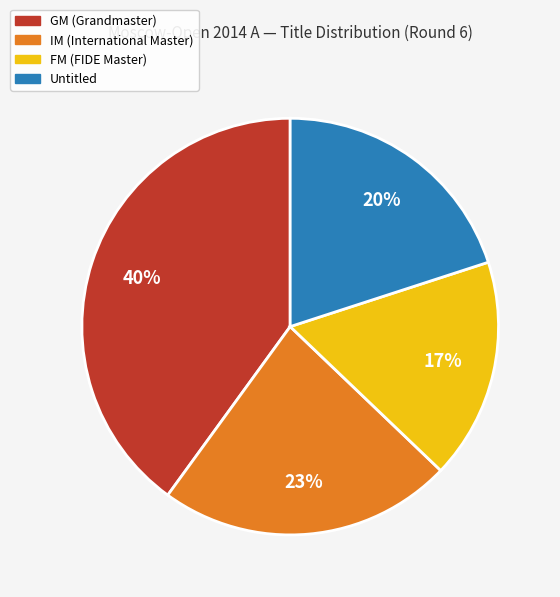

Count the number of slices in the pie.

4